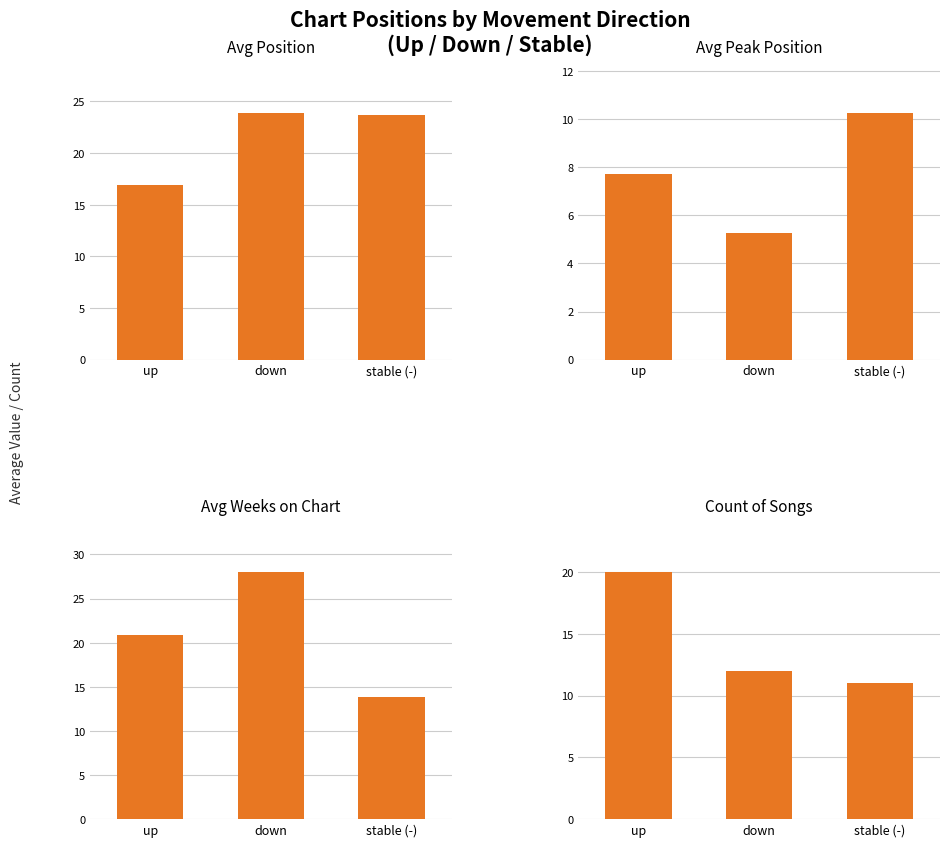

Between down and stable (-), which is larger?

down